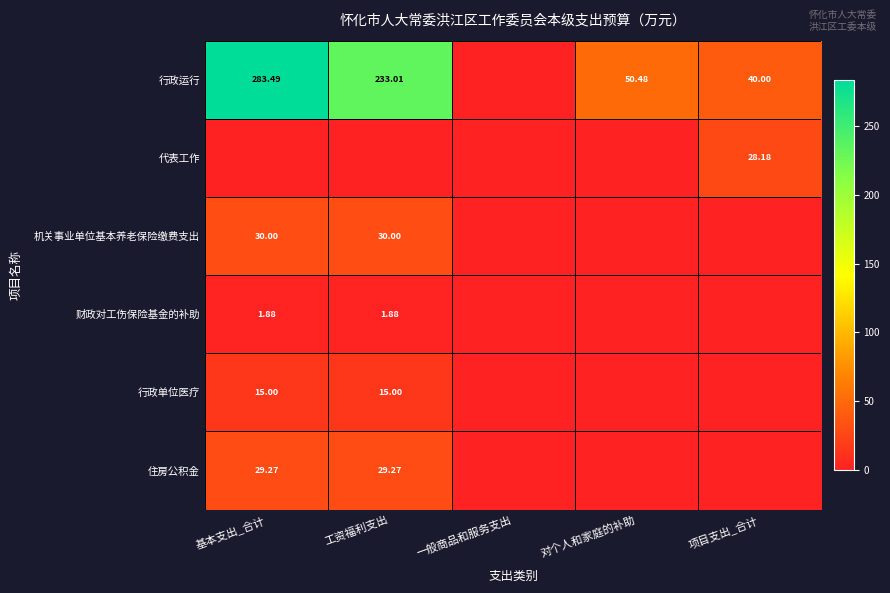

Is the value of 机关事业单位基本养老保险缴费支出 at 工资福利支出 greater than the value of 代表工作 at 项目支出_合计?

Yes